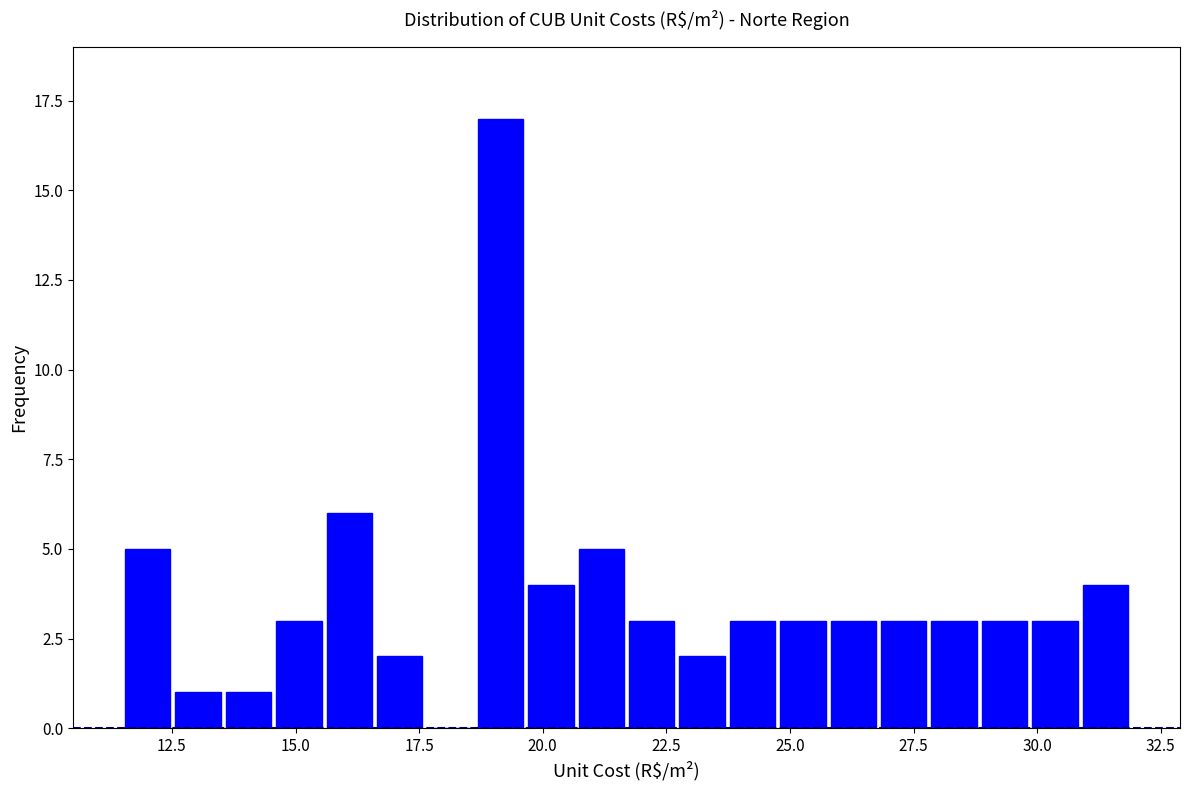

Read against the x-axis, roughly where is the centre of the tallest bar?

19.0